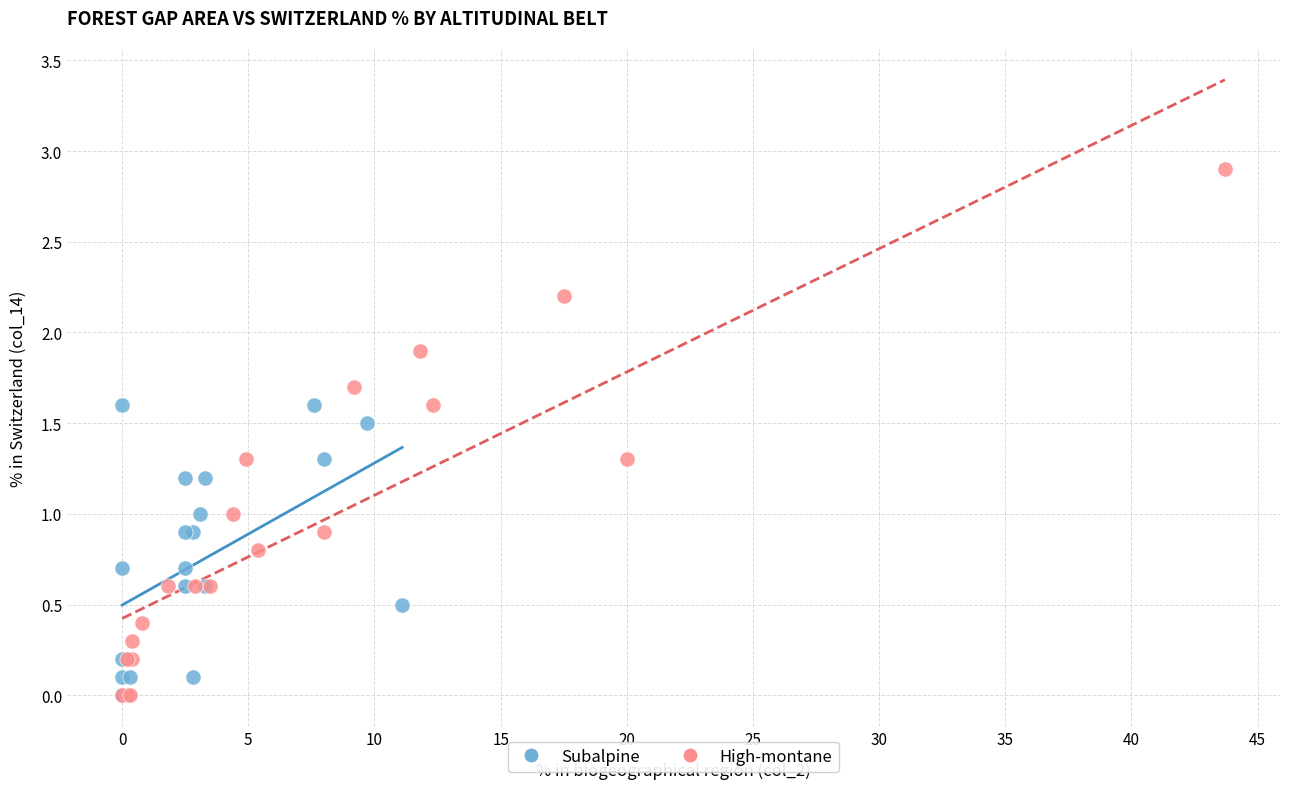

Which series reaches the maximum Y coordinate?

High-montane